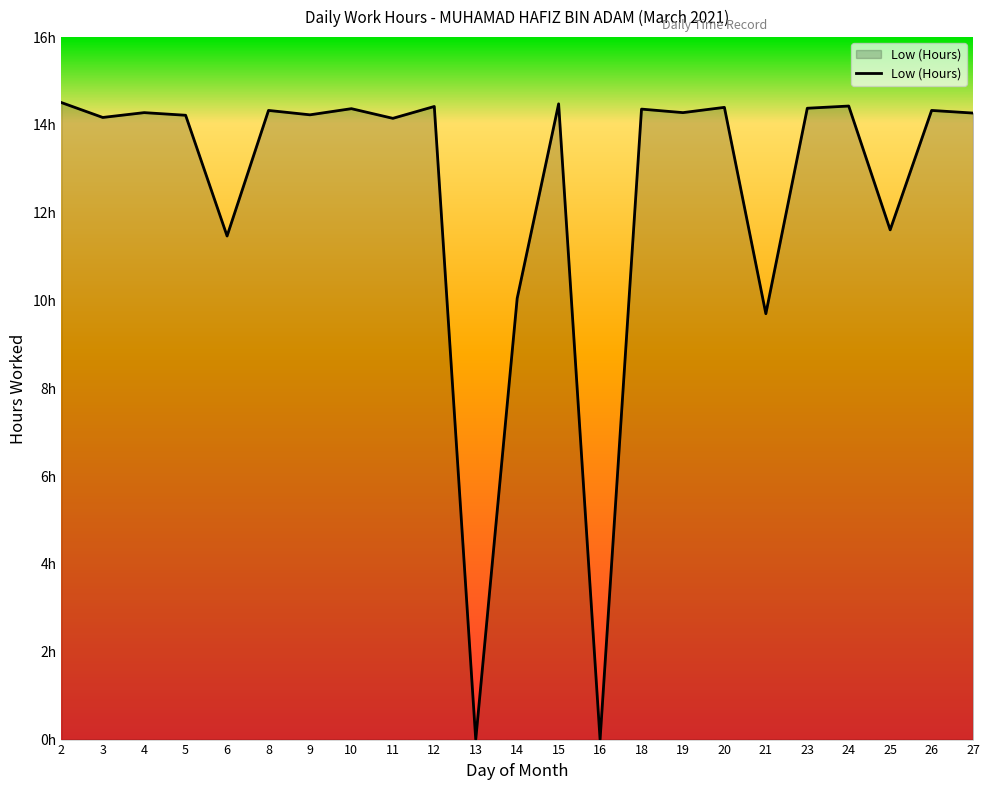

True or false: the data shows 15.4 at 6.

False